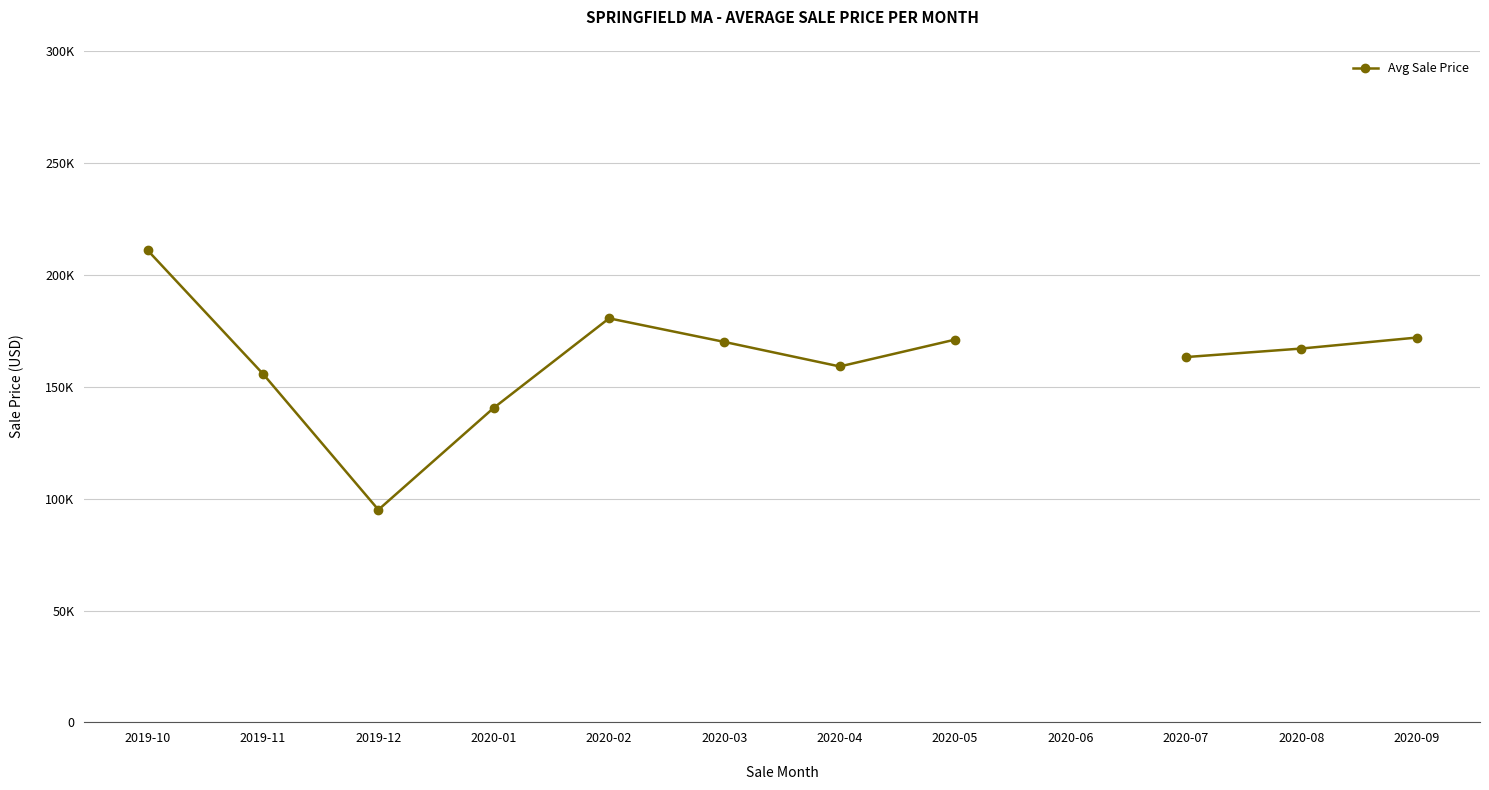

Where is the first local maximum?

2020-02